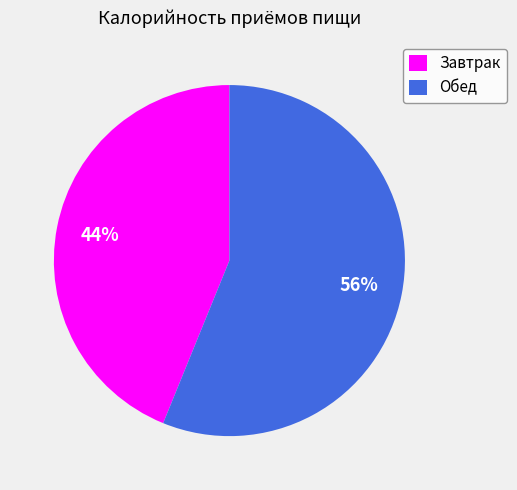

Which has a higher value, Завтрак or Обед?

Обед